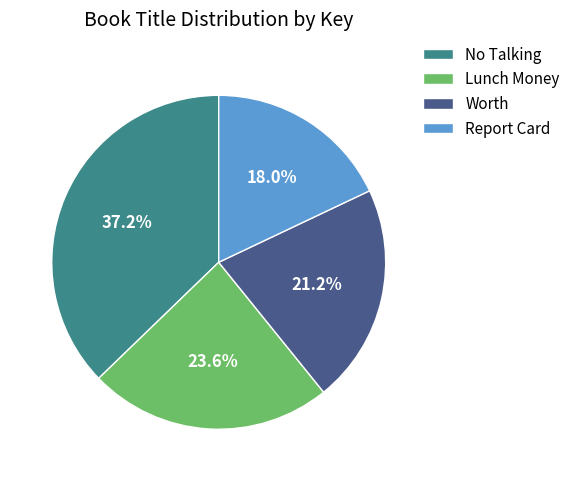

Which has a higher value, Lunch Money or Worth?

Lunch Money